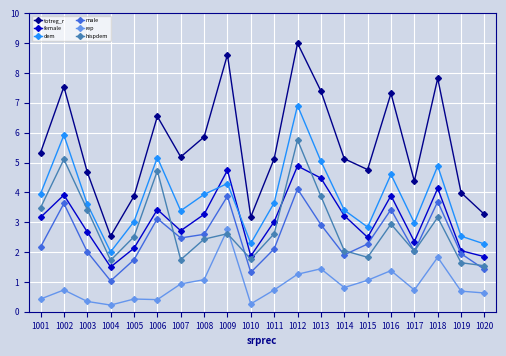

True or false: hispdem and male cross at least once.

True